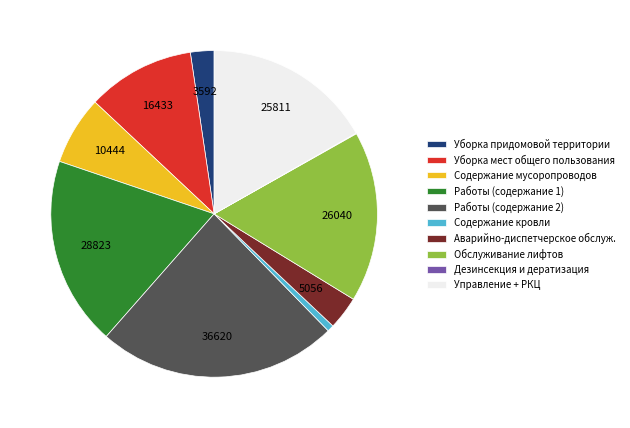

Approximately how many times larger is the value at Управление + РКЦ compared to Содержание мусоропроводов?

2.5